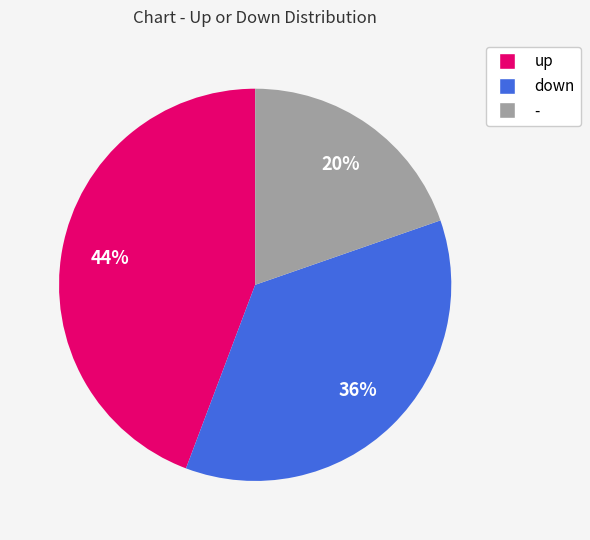

Is down the majority of the pie?

No